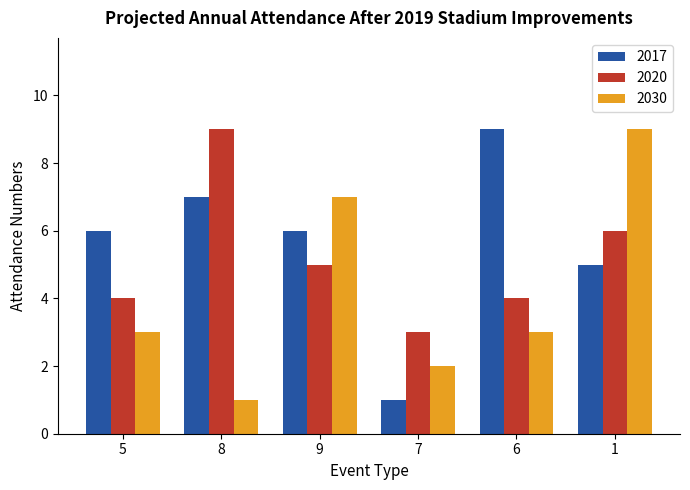

At 7, list the series in order from smallest to largest.

2017, 2030, 2020